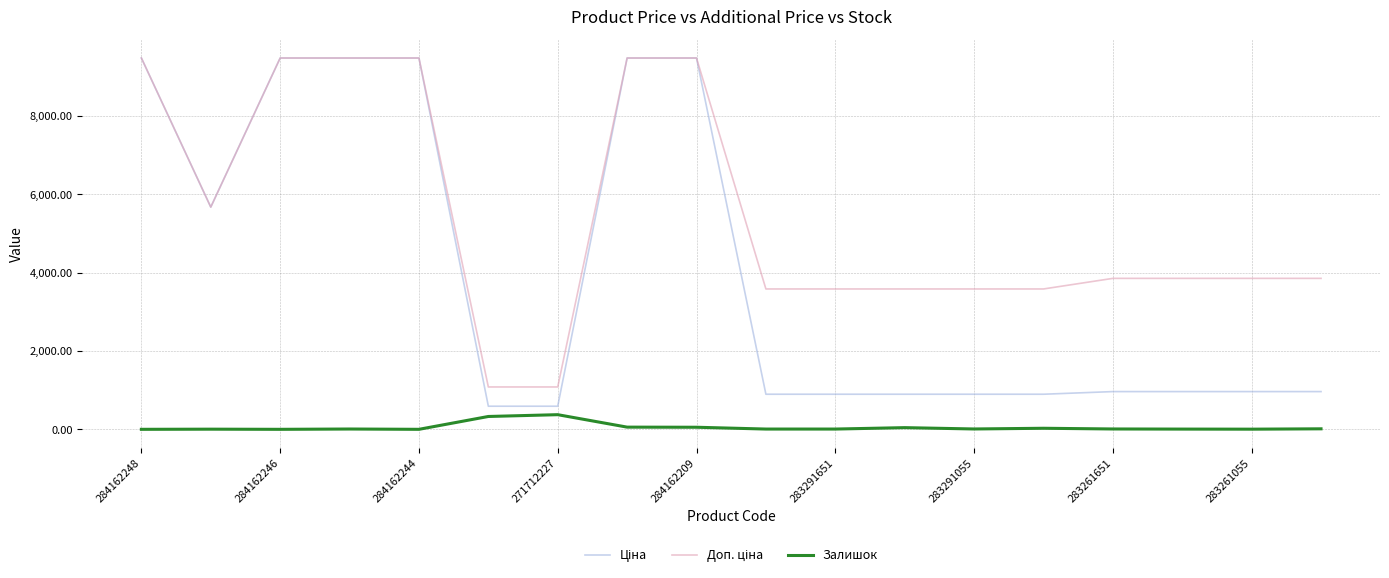

Rank the series by their average value, from highest to lowest.

Доп. ціна, Ціна, Залишок